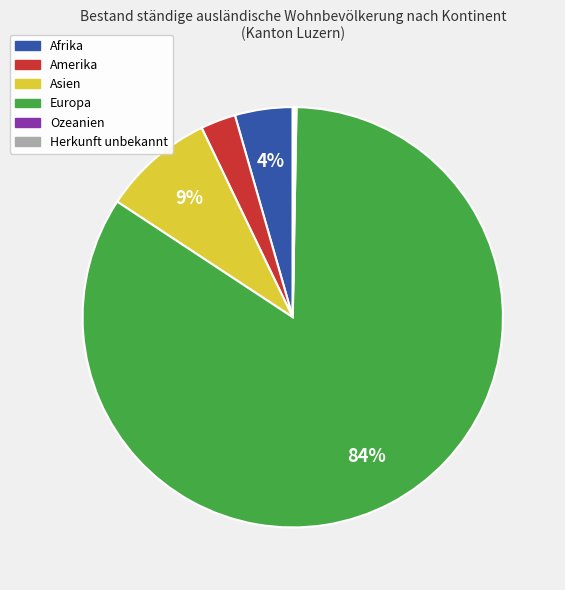

Between Europa and Afrika, which is larger?

Europa